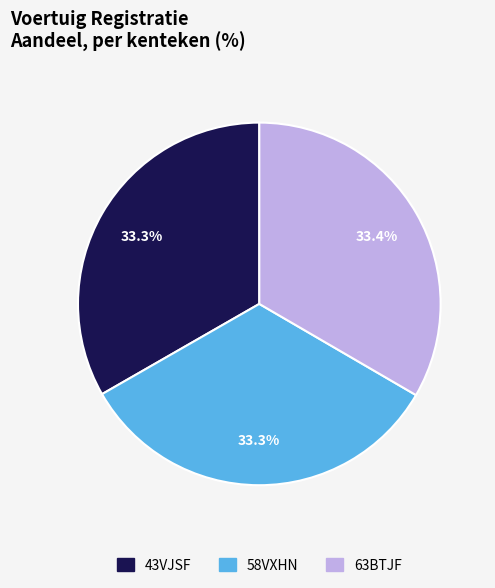

To the nearest percent, what percentage of the pie is 63BTJF?

33%